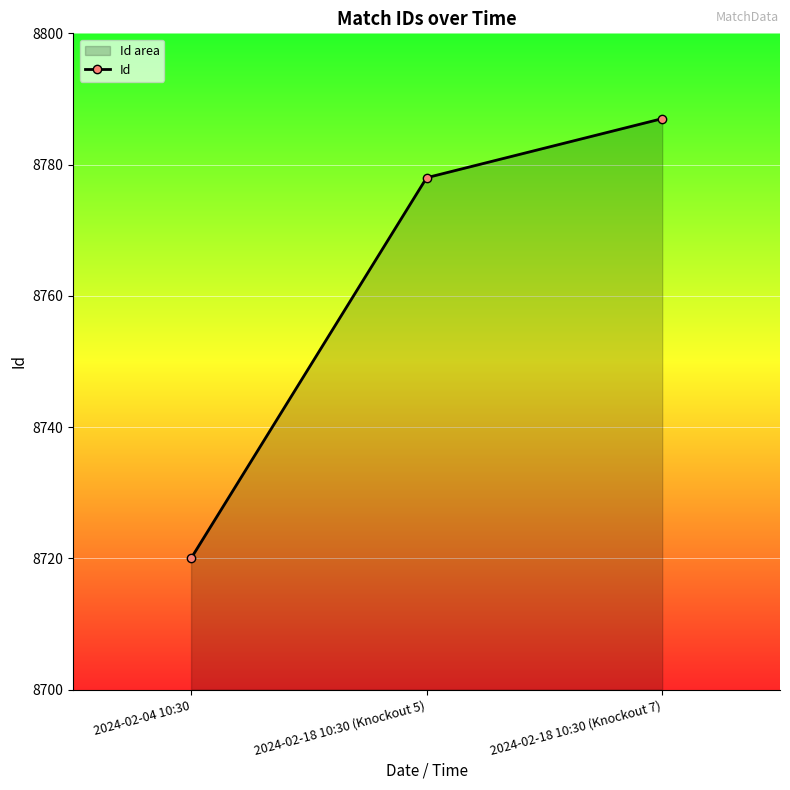

Between 2024-02-04 10:30 and 2024-02-18 10:30 (Knockout 7), which is larger?

2024-02-18 10:30 (Knockout 7)